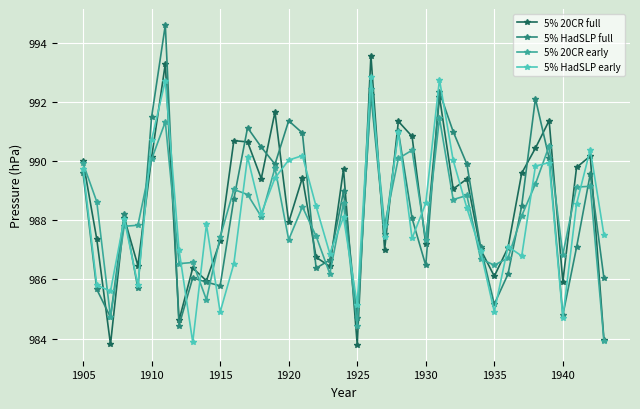

How many interior local valleys does the 5% 20CR full series have?

13